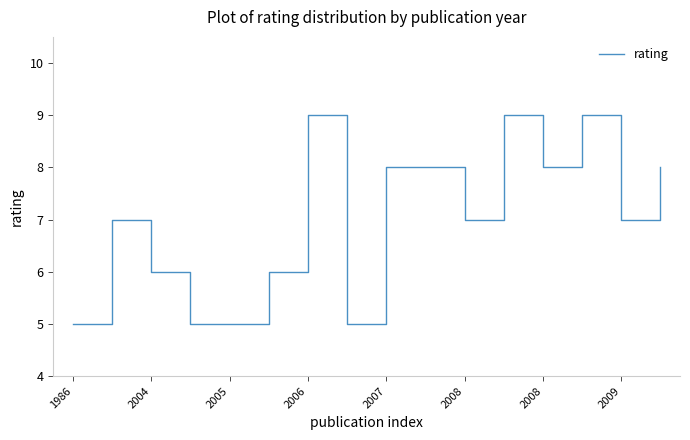

What is the greatest value displayed?

9